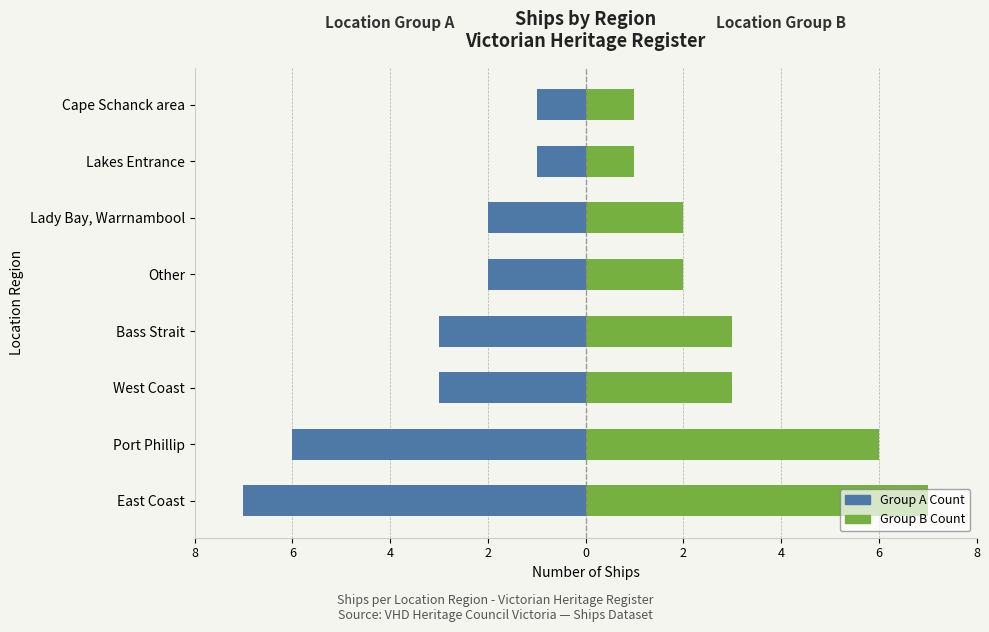

The value of Count (Left) at Lakes Entrance is 0. True or false?

False